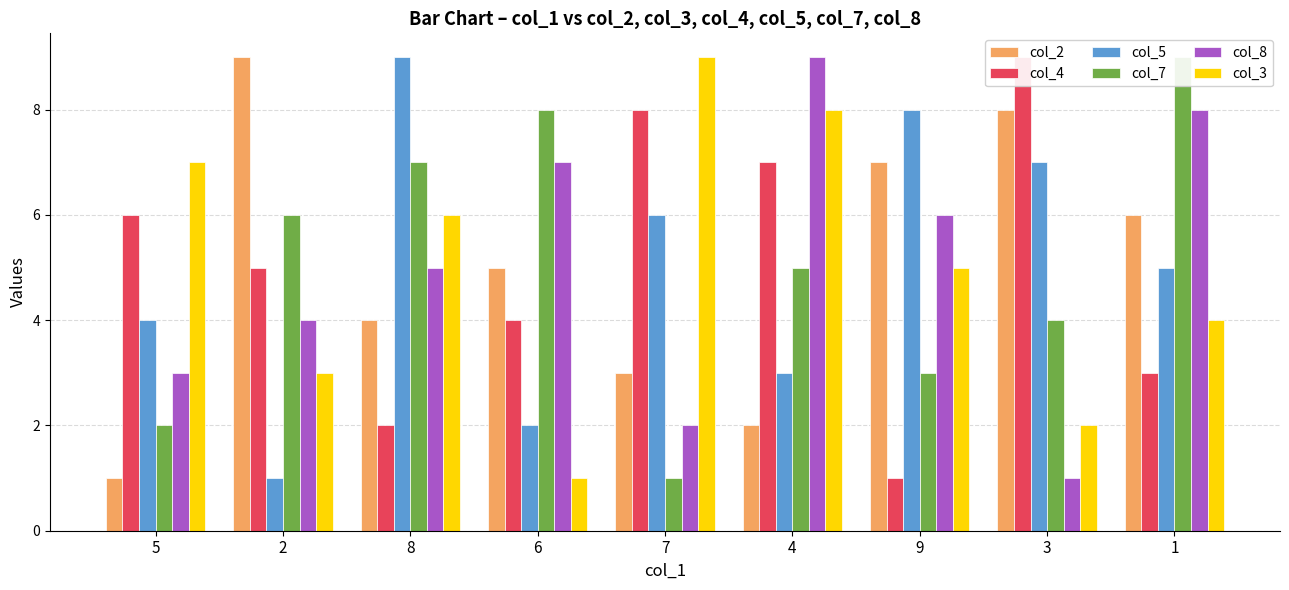

Where is col_2 nearest to the value 5?

6